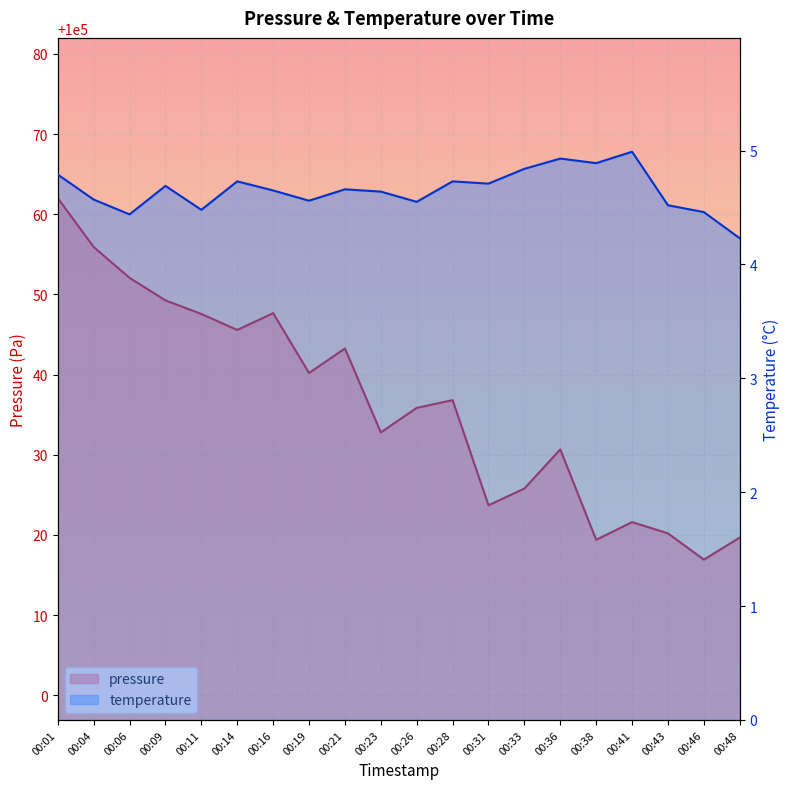

How many data points in pressure are above 100036?

10